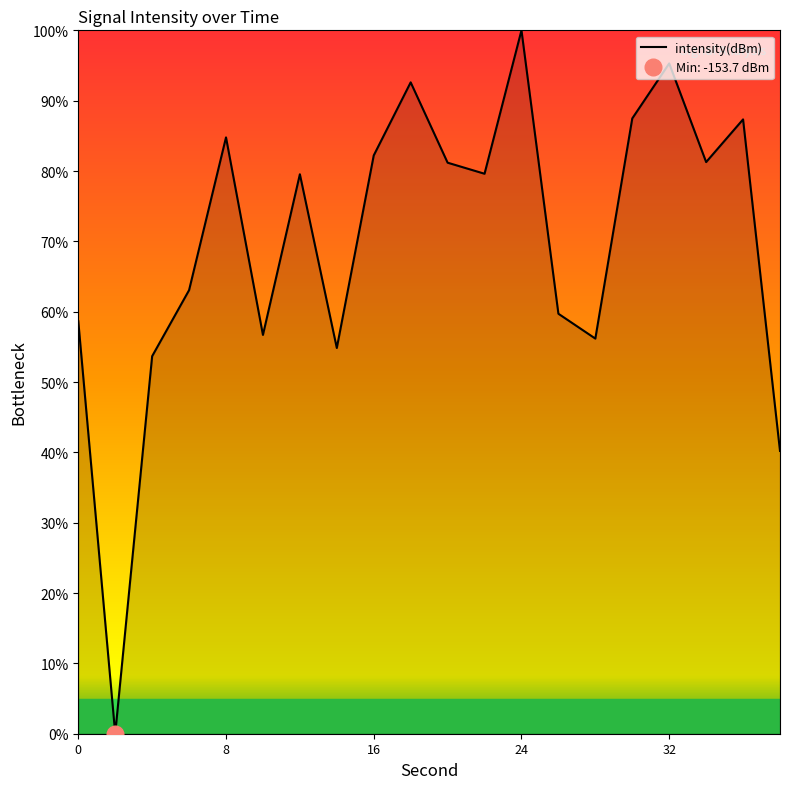

How many interior local peaks (higher than both neighbors) does the data have?

6